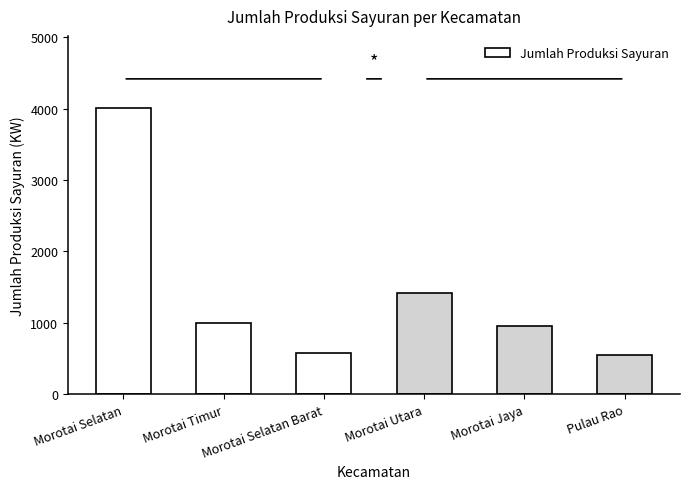

What is the value of the 6th bar from the left?

552